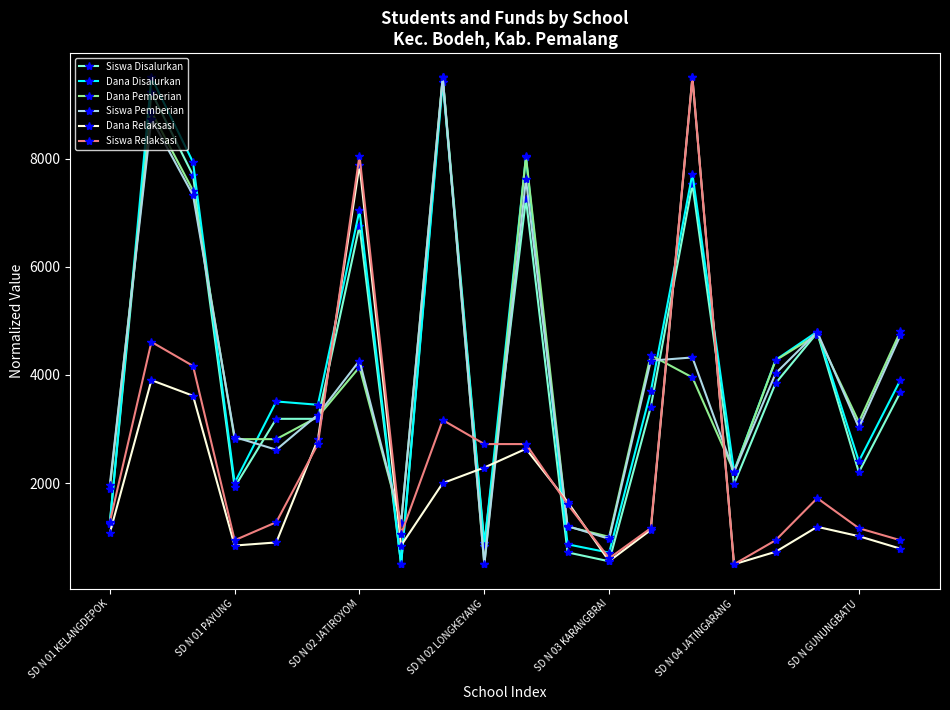

True or false: Dana Relaksasi has more than 1 interior local peaks.

True